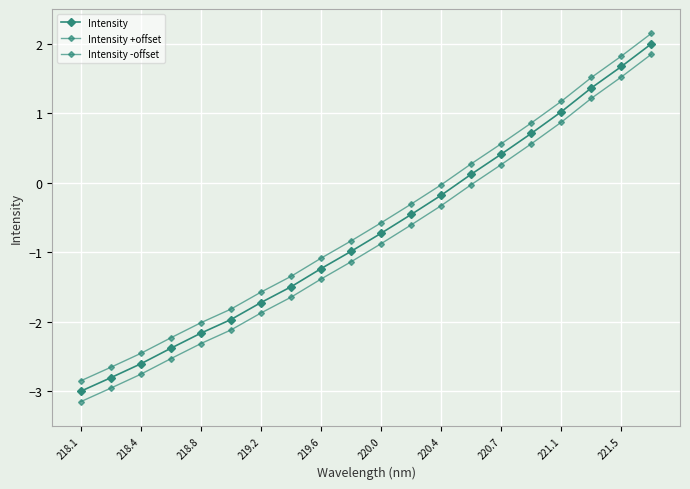

True or false: Intensity -offset and Intensity intersect in this chart.

False